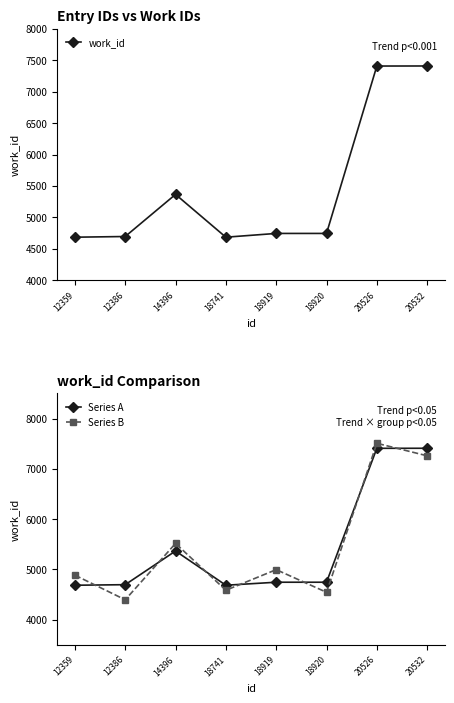

What is the spread (max minus min) of values at 18919?

250